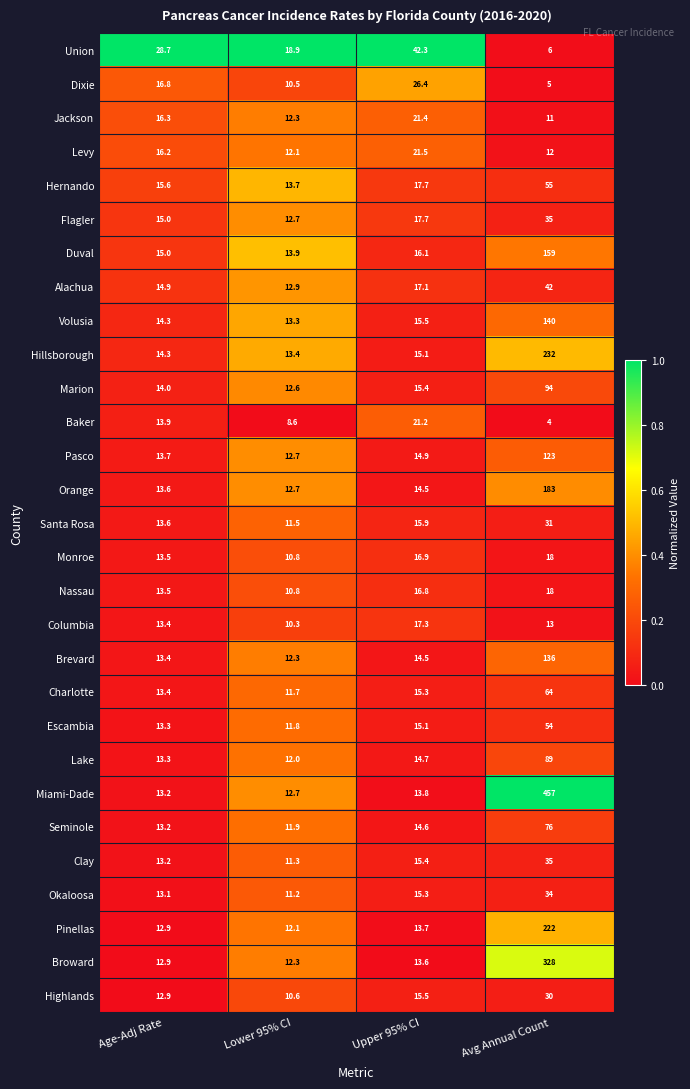

How many categories are shown in the chart?

4